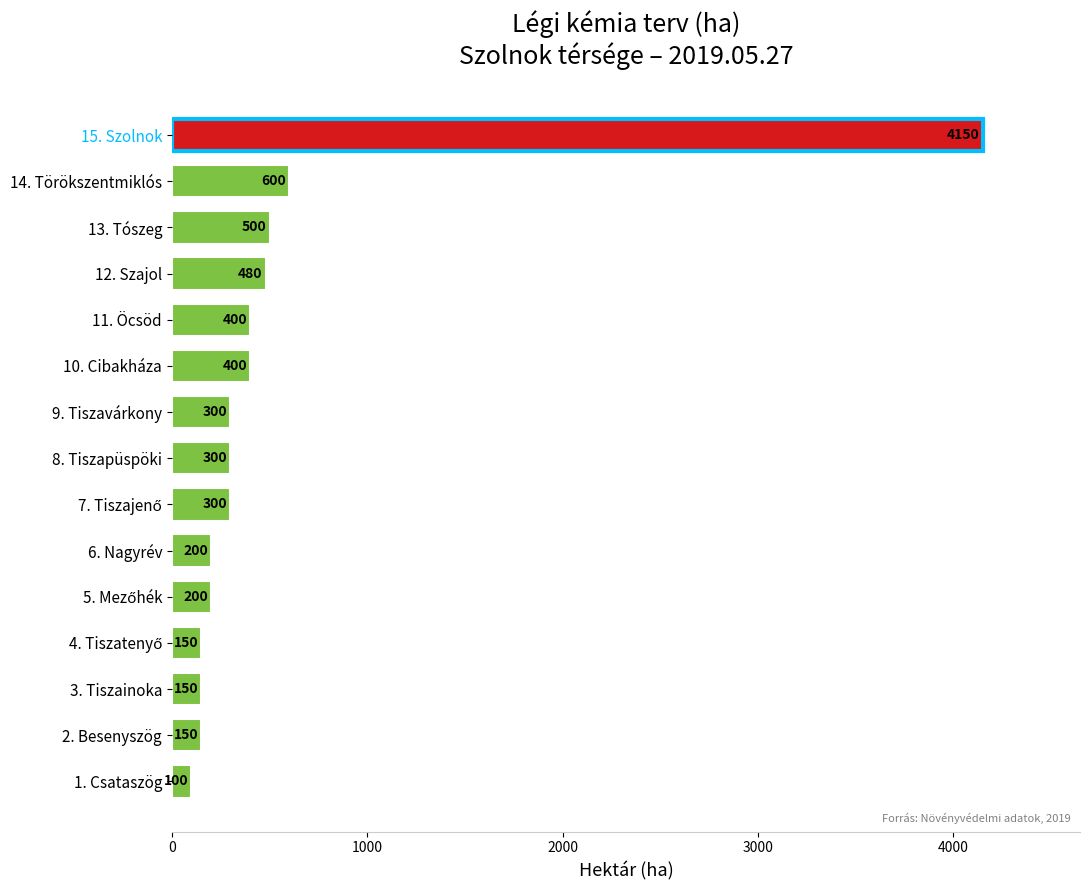

Reading top to bottom, extract all data points from this chart.

4150	600	500	480	400	400	300	300	300	200	200	150	150	150	100